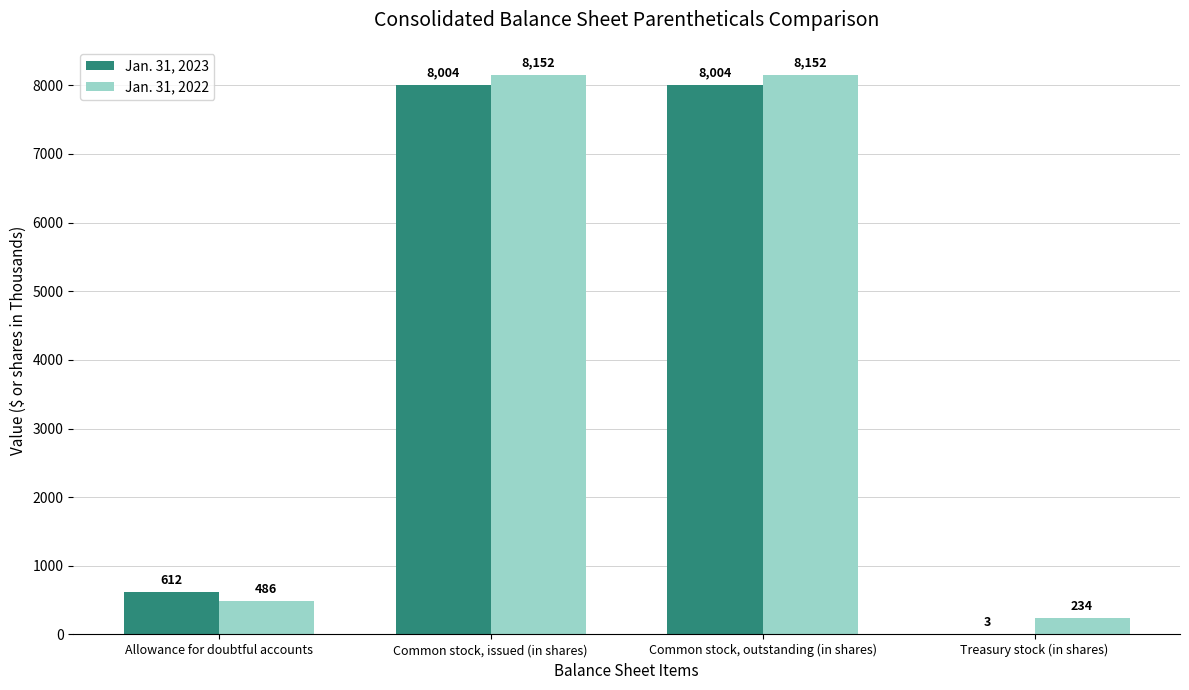

What is the sum of the Jan. 31, 2022 values at Treasury stock (in shares) and Common stock, outstanding (in shares)?

8386